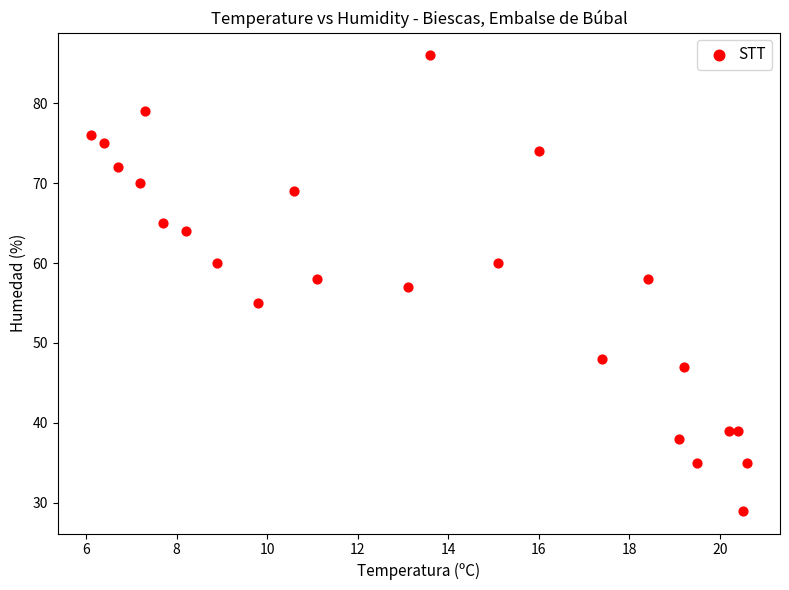

What is the range of Y values (max minus min)?

57